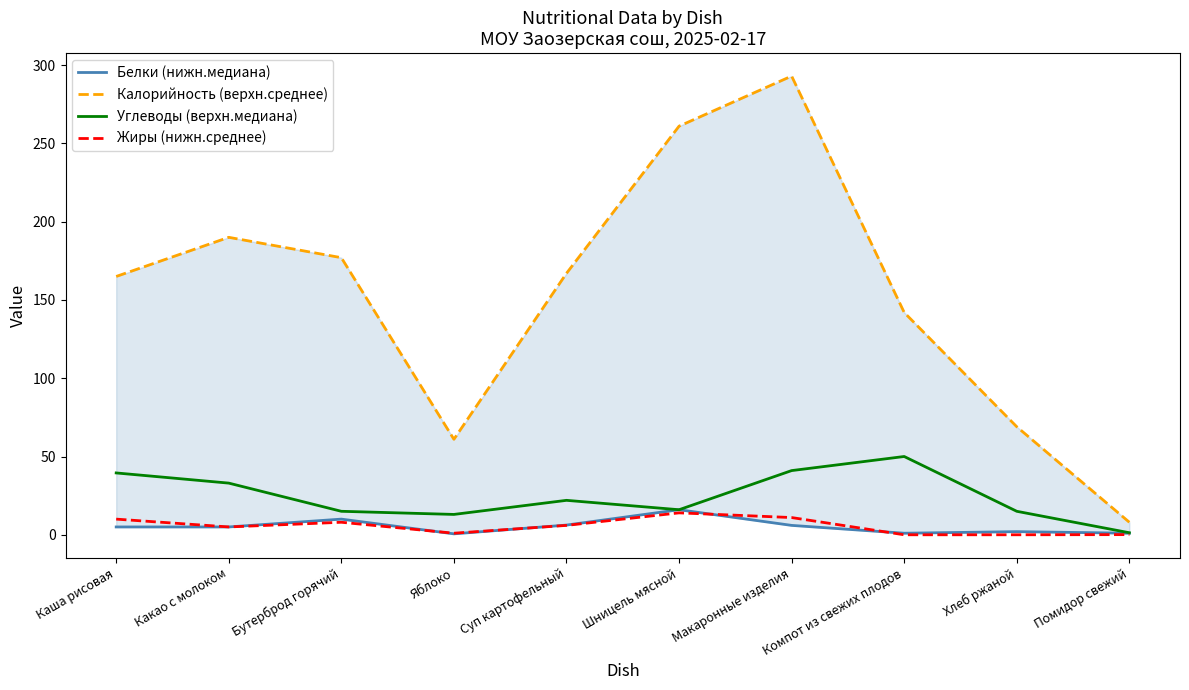

At which label is Жиры (нижн.среднее) closest to 7?

Бутерброд горячий